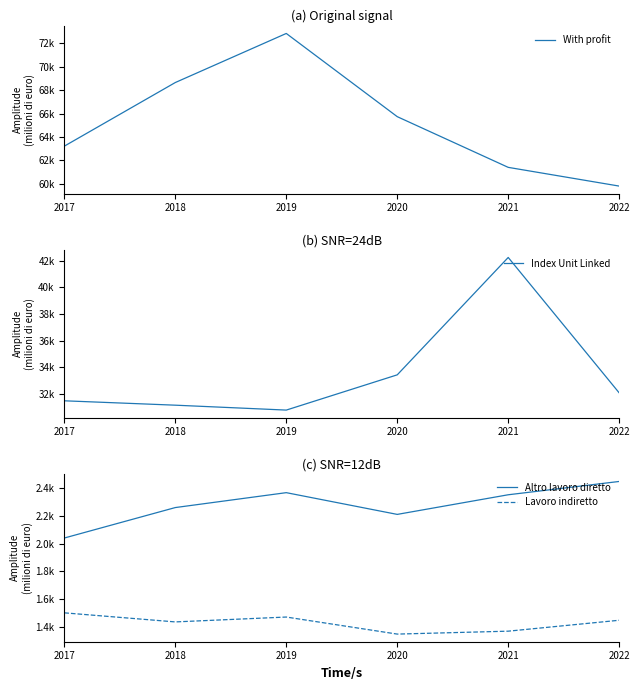

True or false: Index Unit Linked has a value of 9984.4 at 2019.

False